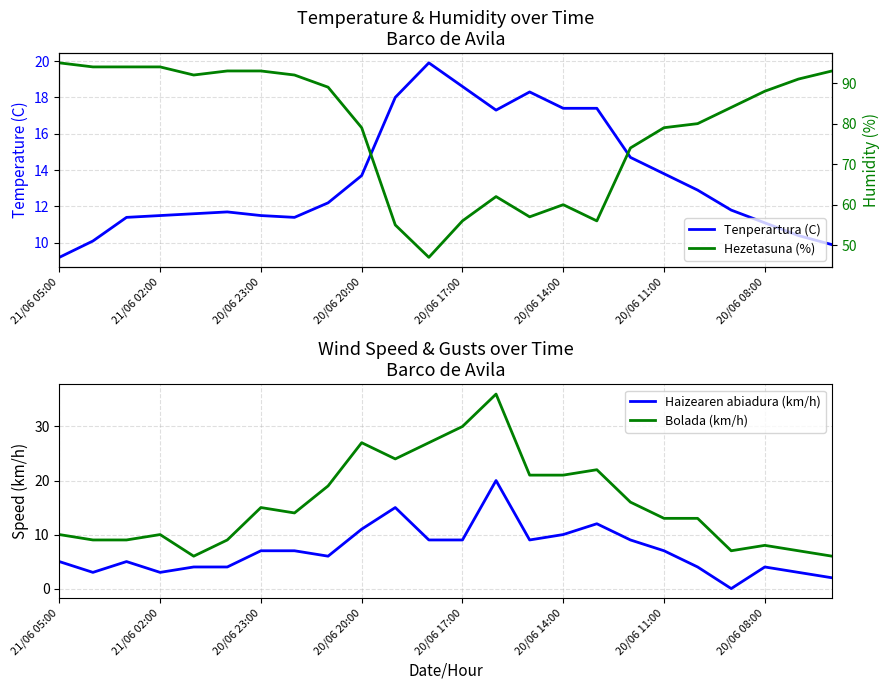

True or false: Bolada (km/h) and Haizearen abiadura (km/h) intersect in this chart.

False